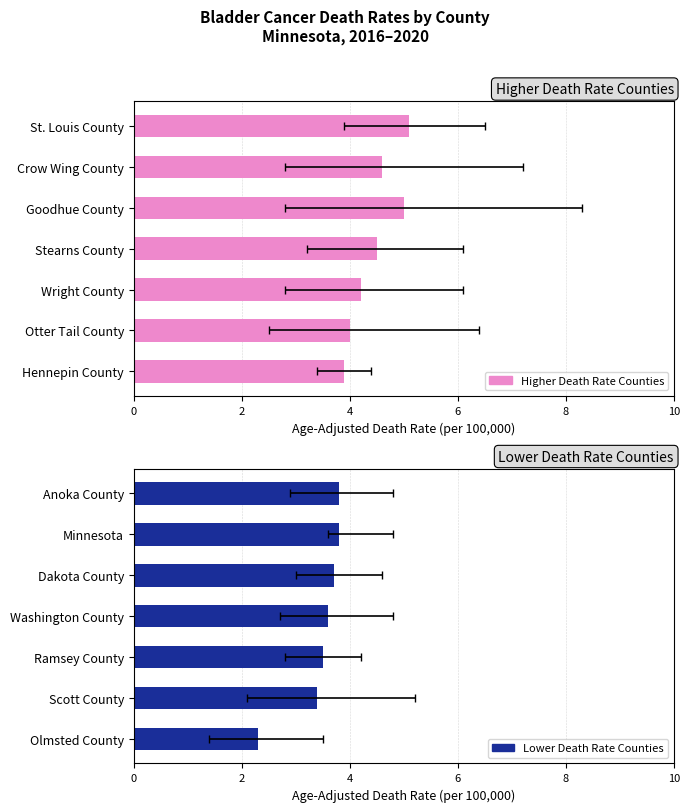

What is the difference between the second highest and second lowest values in the Lower Death Rate Counties series?

0.4